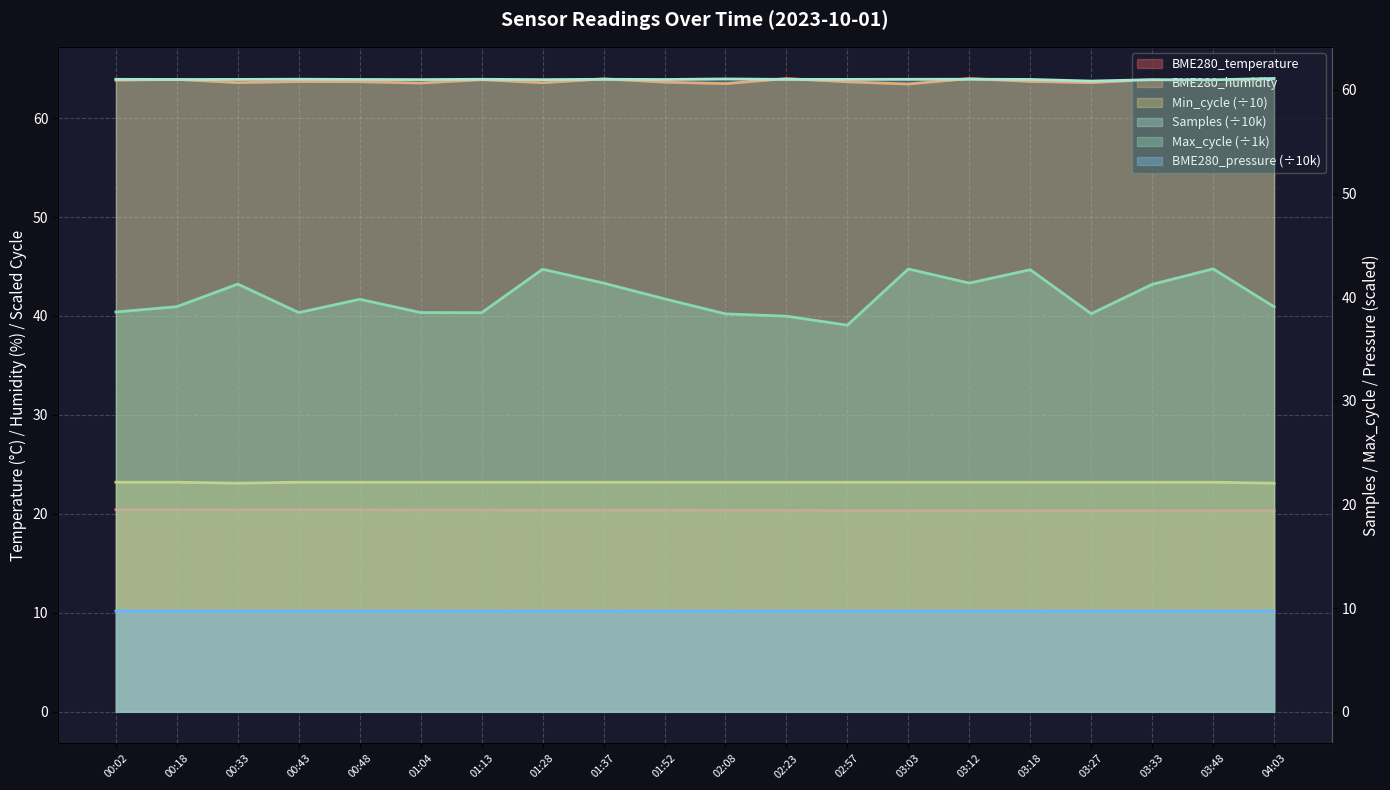

What is the value of the Min_cycle point at the 7th from the left?

23.2